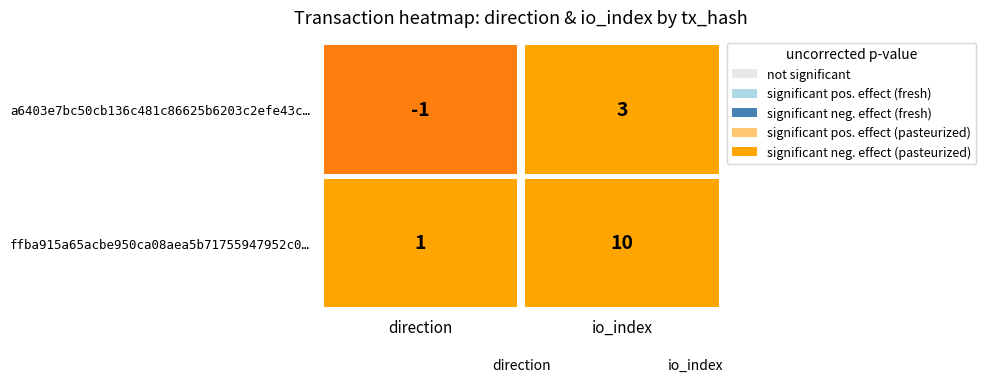

At which label is a6403e7bc50cb136c481c86625b6203c2efe43c closest to 1?

direction